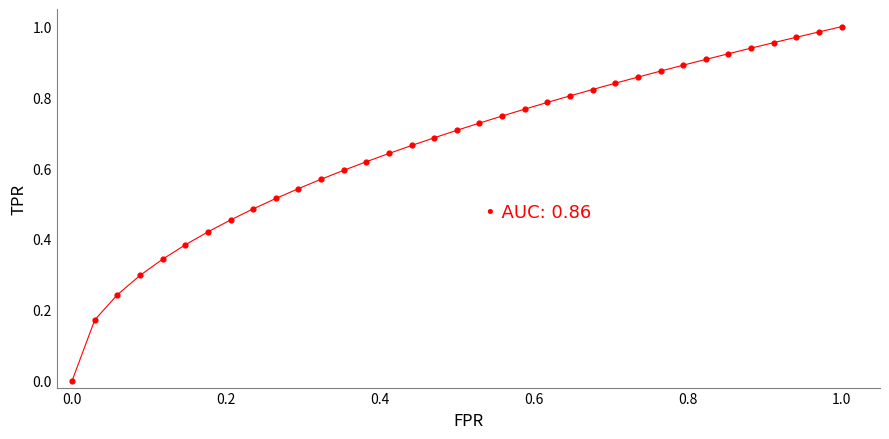

How many lines are shown in the chart?

1